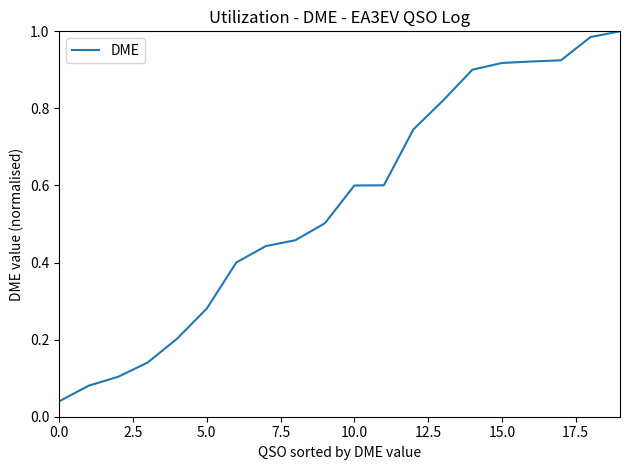

What is the label of the 10th point from the right?

10